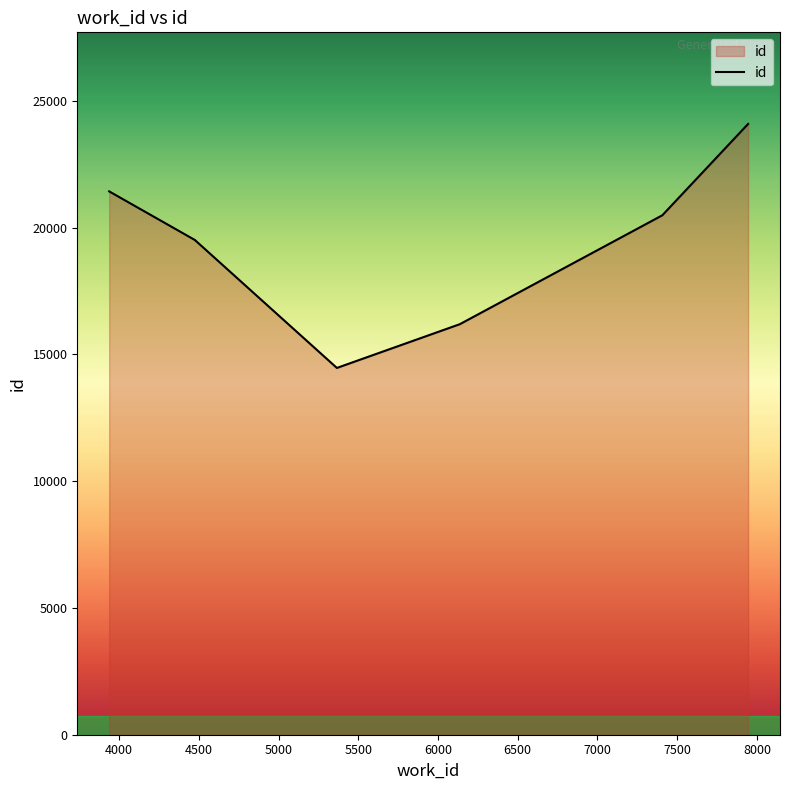

What is the average value?

19383